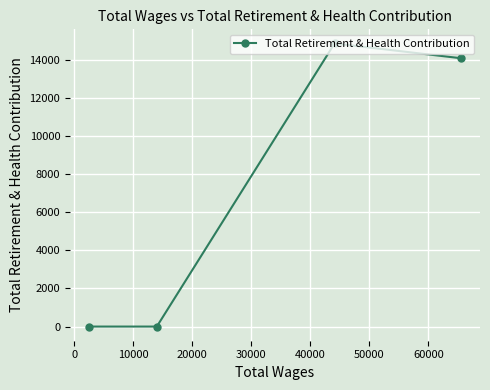

What is the greatest value displayed?

14868